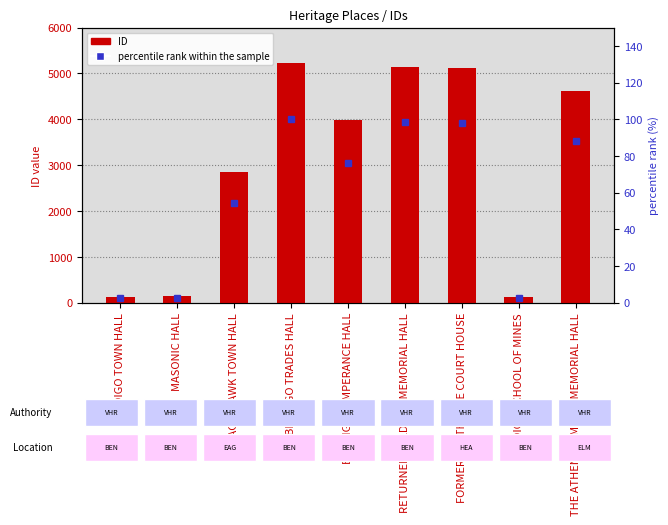

At which category is the sum across all series the highest?

BENDIGO TRADES HALL